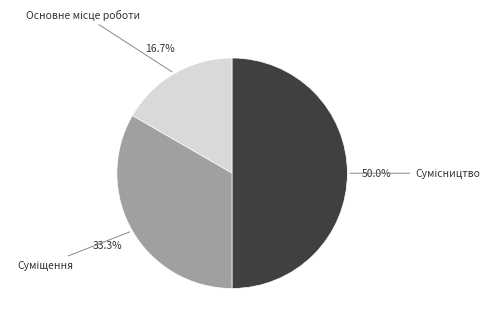

Which has a higher value, Суміщення or Сумісництво?

Сумісництво